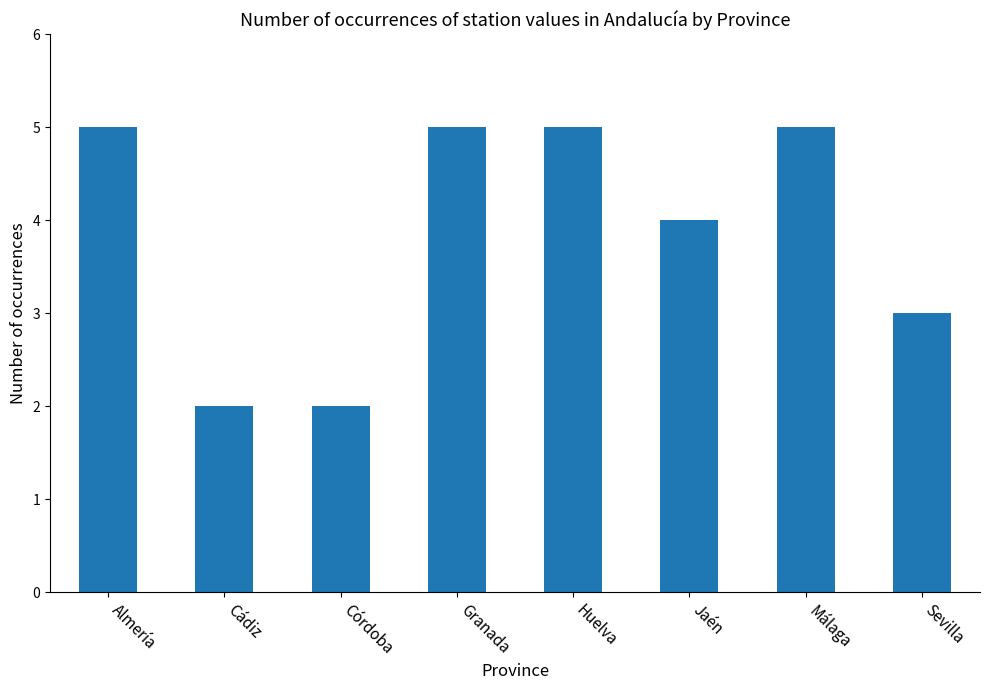

What is the label of the 4th bar from the left?

Granada